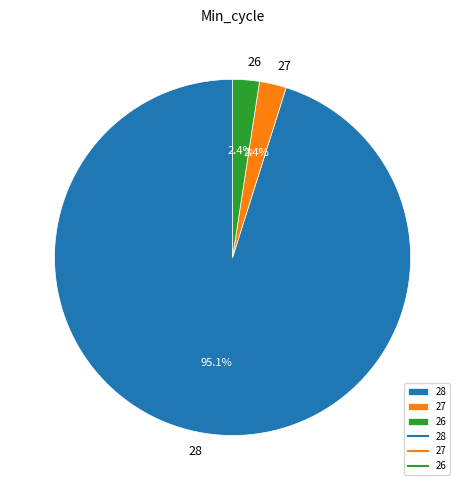

What percentage is NOT represented by 27?

97.6%